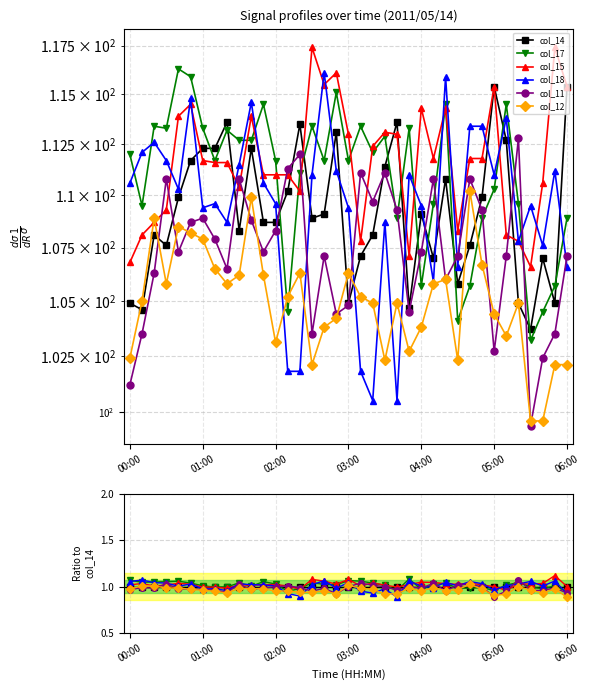

What is the difference between the col_18 values at 05:00 and 00:00?

0.1